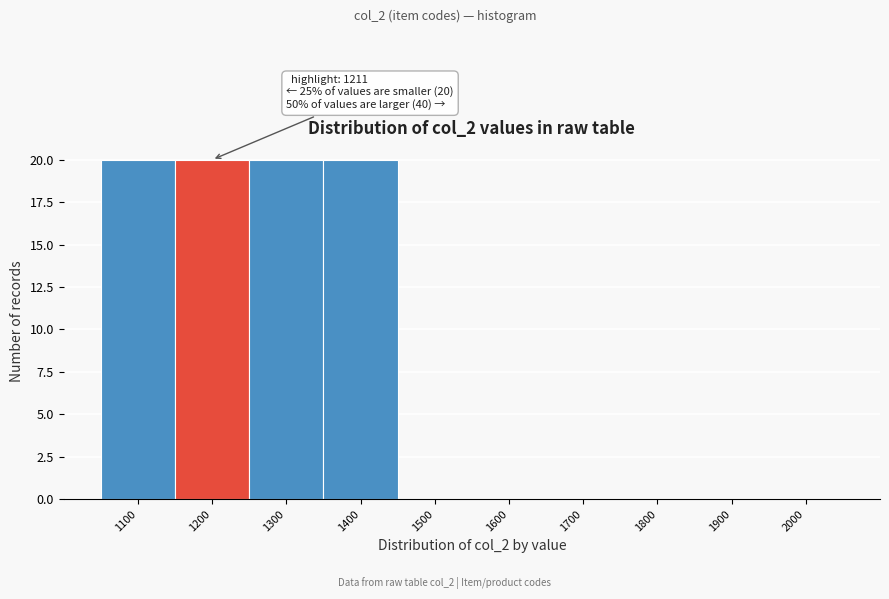

Reading left to right, list all the values displayed in this chart.

1100=20	1200=20	1300=20	1400=20	1500=0	1600=0	1700=0	1800=0	1900=0	2000=0